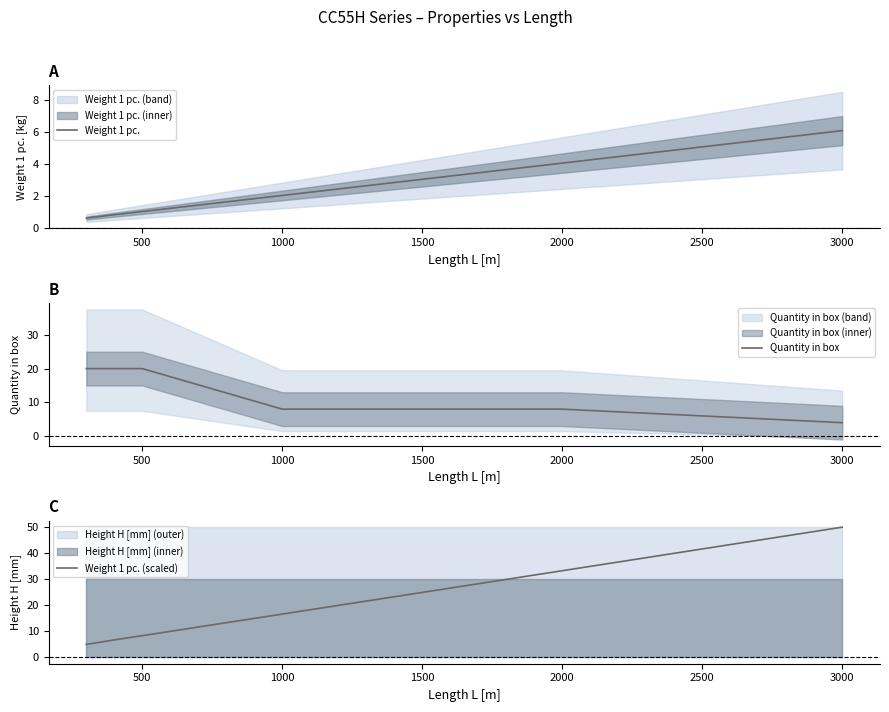

Which category has the lowest value in the Quantity in box series?

3000